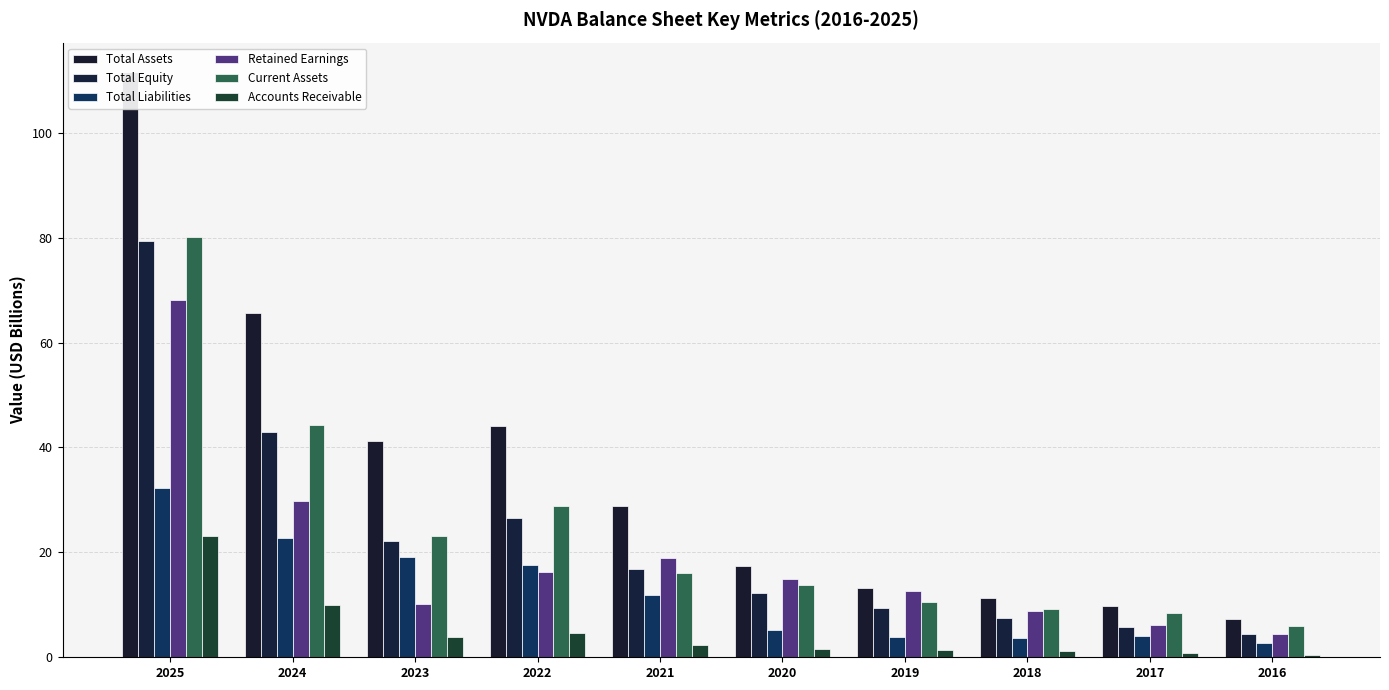

Reading left to right, extract all data points from this chart.

Total Assets: 2025=111.6	2024=65.7	2023=41.2	2022=44.2	2021=28.8	2020=17.3	2019=13.3	2018=11.2	2017=9.8	2016=7.4
Total Equity: 2025=79.3	2024=43.0	2023=22.1	2022=26.6	2021=16.9	2020=12.2	2019=9.3	2018=7.5	2017=5.8	2016=4.5
Total Liabilities: 2025=32.3	2024=22.8	2023=19.1	2022=17.6	2021=11.9	2020=5.1	2019=4.0	2018=3.8	2017=4.0	2016=2.8
Retained Earnings: 2025=68.0	2024=29.8	2023=10.2	2022=16.2	2021=18.9	2020=15.0	2019=12.6	2018=8.8	2017=6.1	2016=4.3
Current Assets: 2025=80.1	2024=44.3	2023=23.1	2022=28.8	2021=16.1	2020=13.7	2019=10.6	2018=9.3	2017=8.5	2016=6.1
Accounts Receivable: 2025=23.1	2024=10.0	2023=3.8	2022=4.7	2021=2.4	2020=1.7	2019=1.4	2018=1.3	2017=0.8	2016=0.5